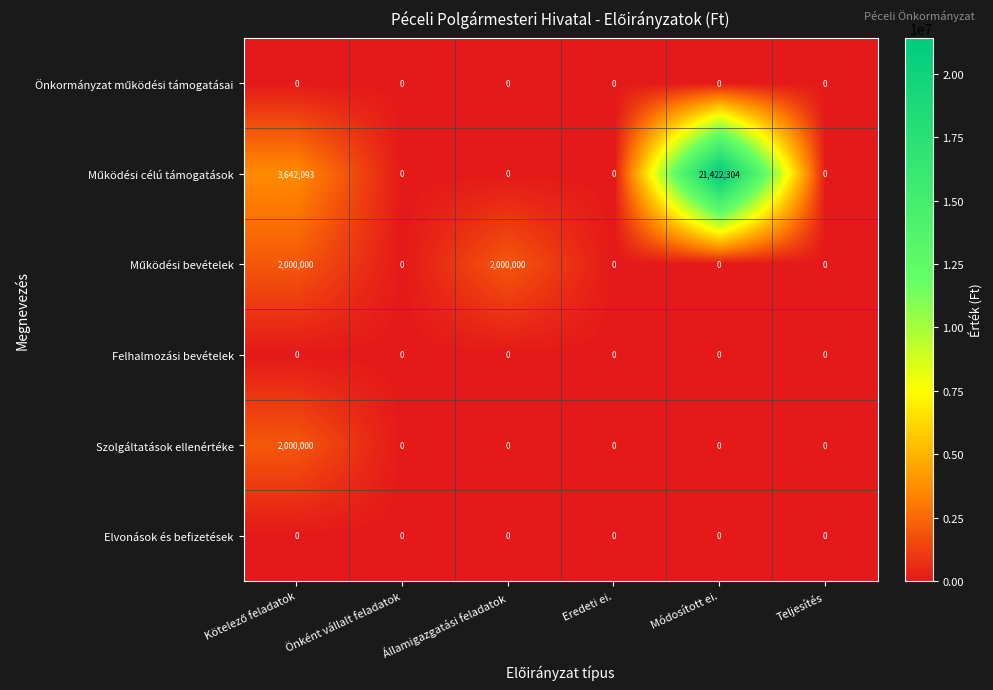

Is it true that Szolgáltatások ellenértéke equals 0 at Teljesítés?

True